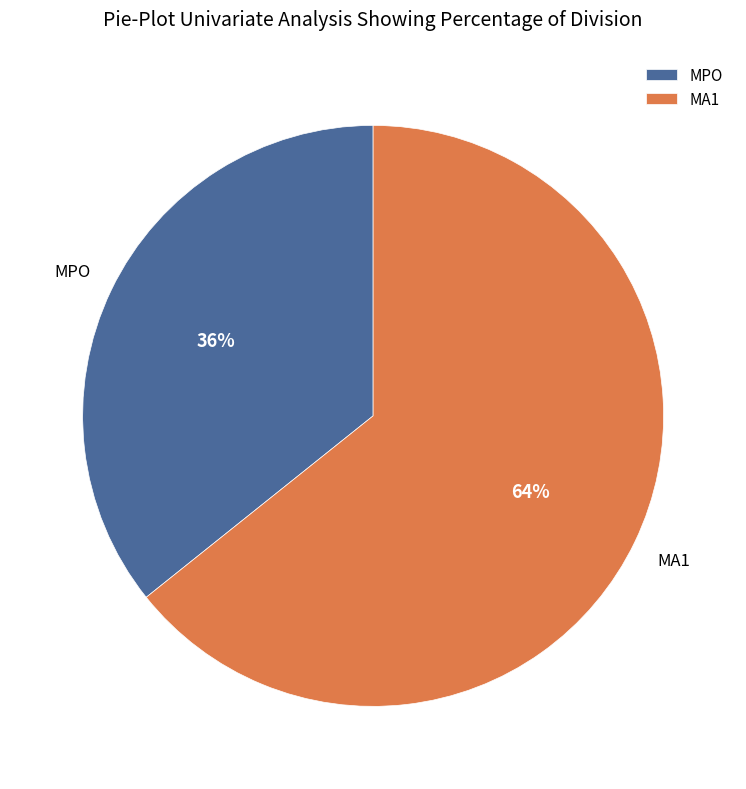

Which slice is the smallest?

MPO